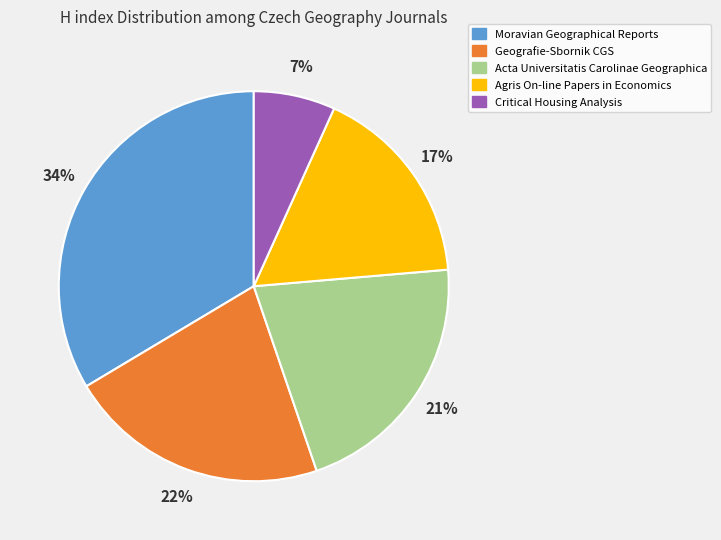

What is the smallest slice in the pie chart?

Critical Housing Analysis